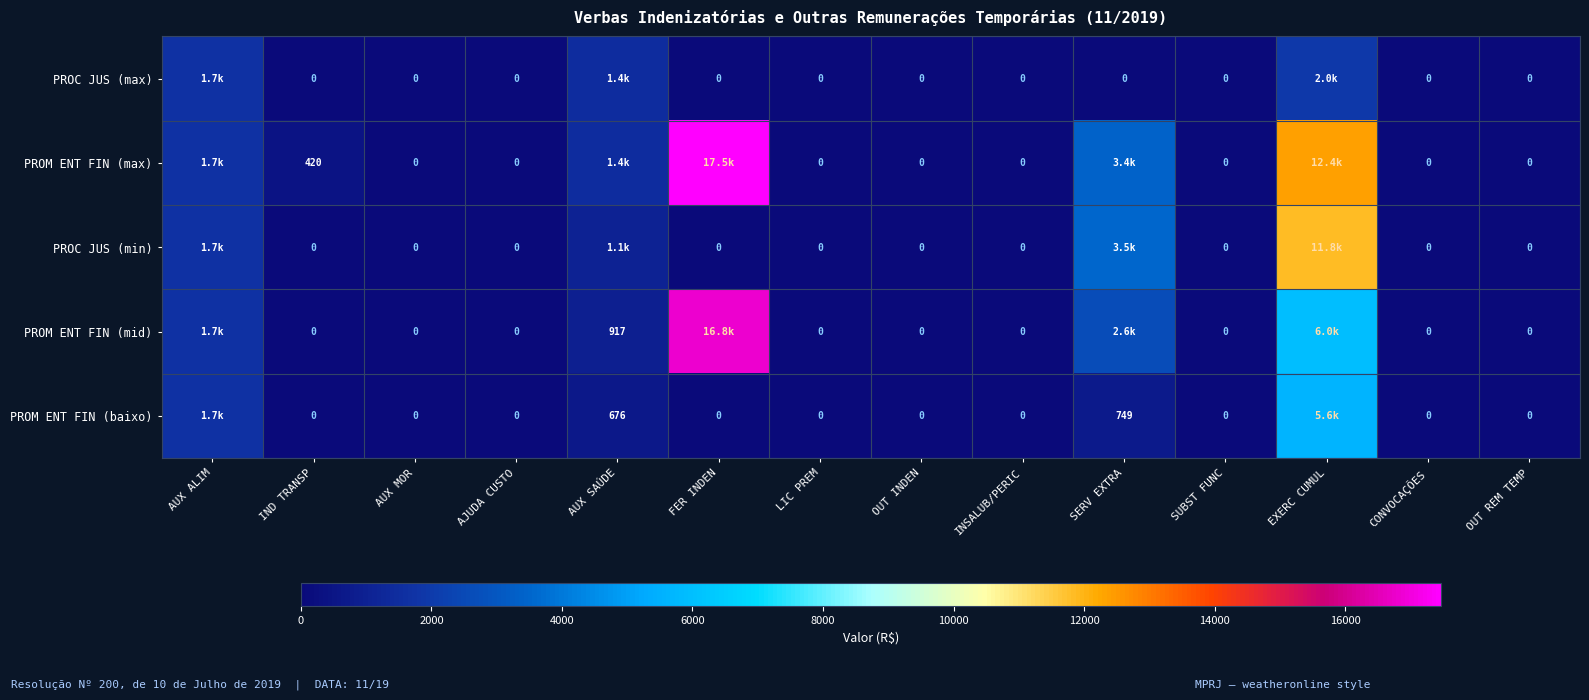

Rank the series at SUBST FUNC from lowest to highest value.

PROC JUS (max), PROM ENT FIN (max), PROC JUS (min), PROM ENT FIN (mid), PROM ENT FIN (baixo)